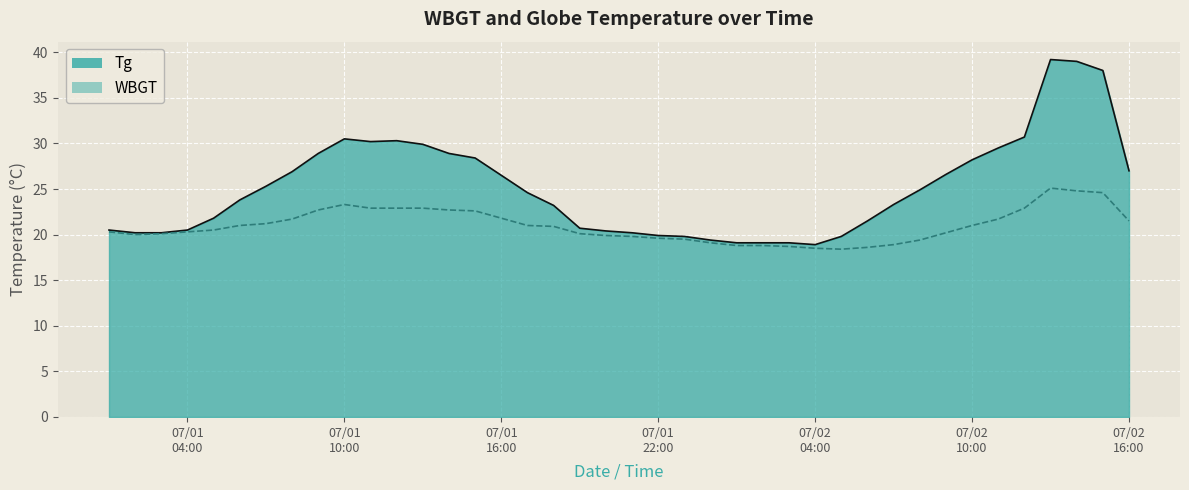

What is the label of the 13th point from the right?

07/02 04:00